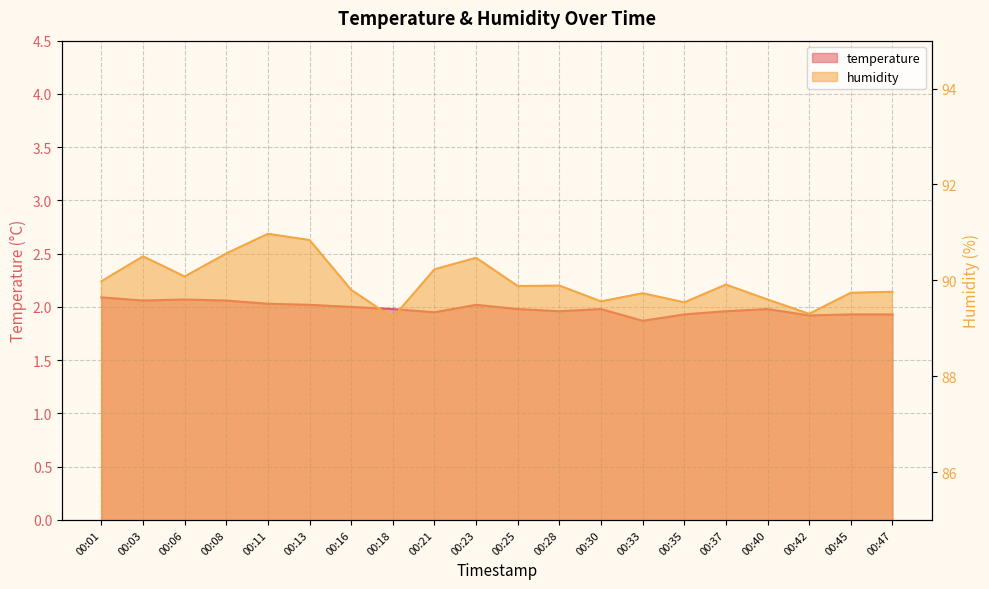

Which series changed the most between 00:11 and 00:37?

humidity